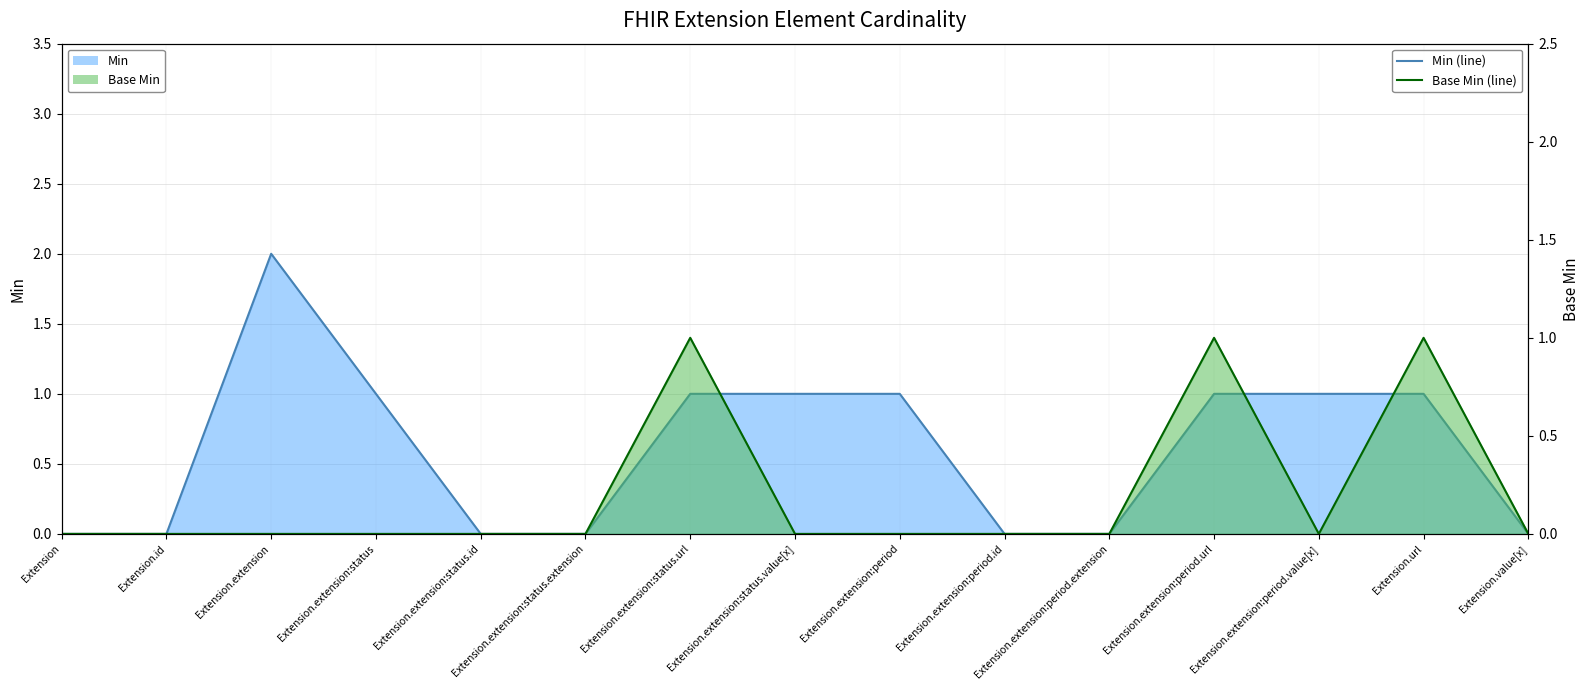

At which label is Min (line) closest to 1?

Extension.extension:status